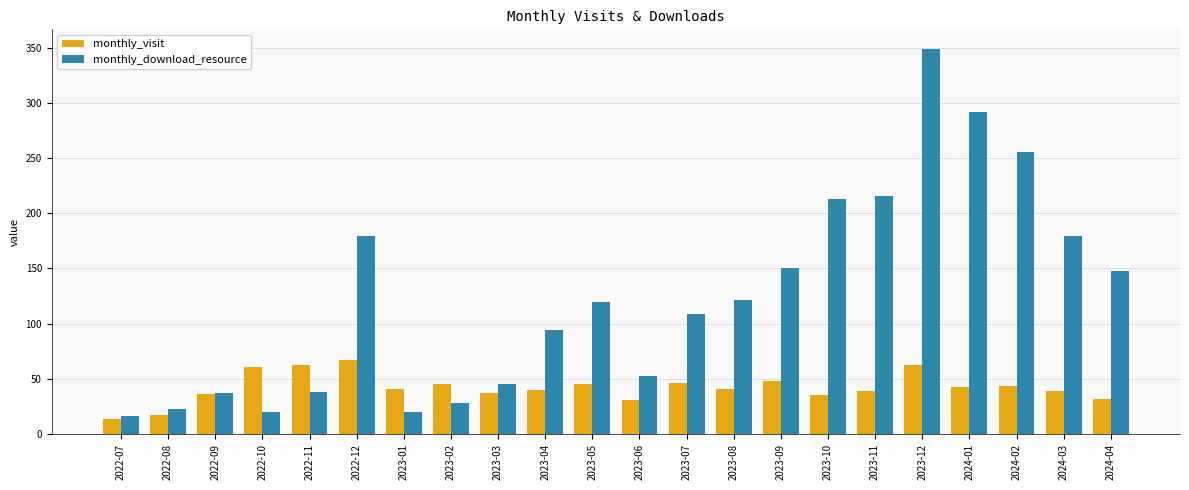

What are all the series names shown in the legend?

monthly_visit, monthly_download_resource